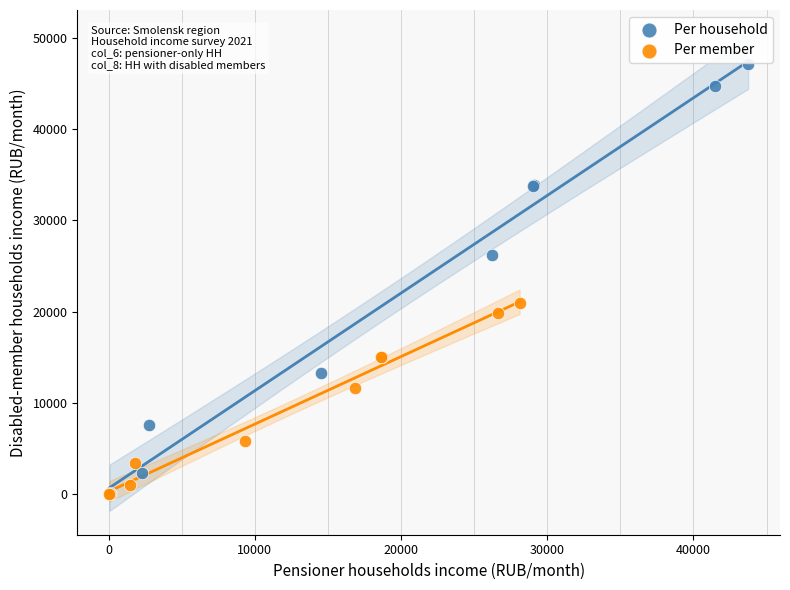

Which series contains the highest Y value?

Per household